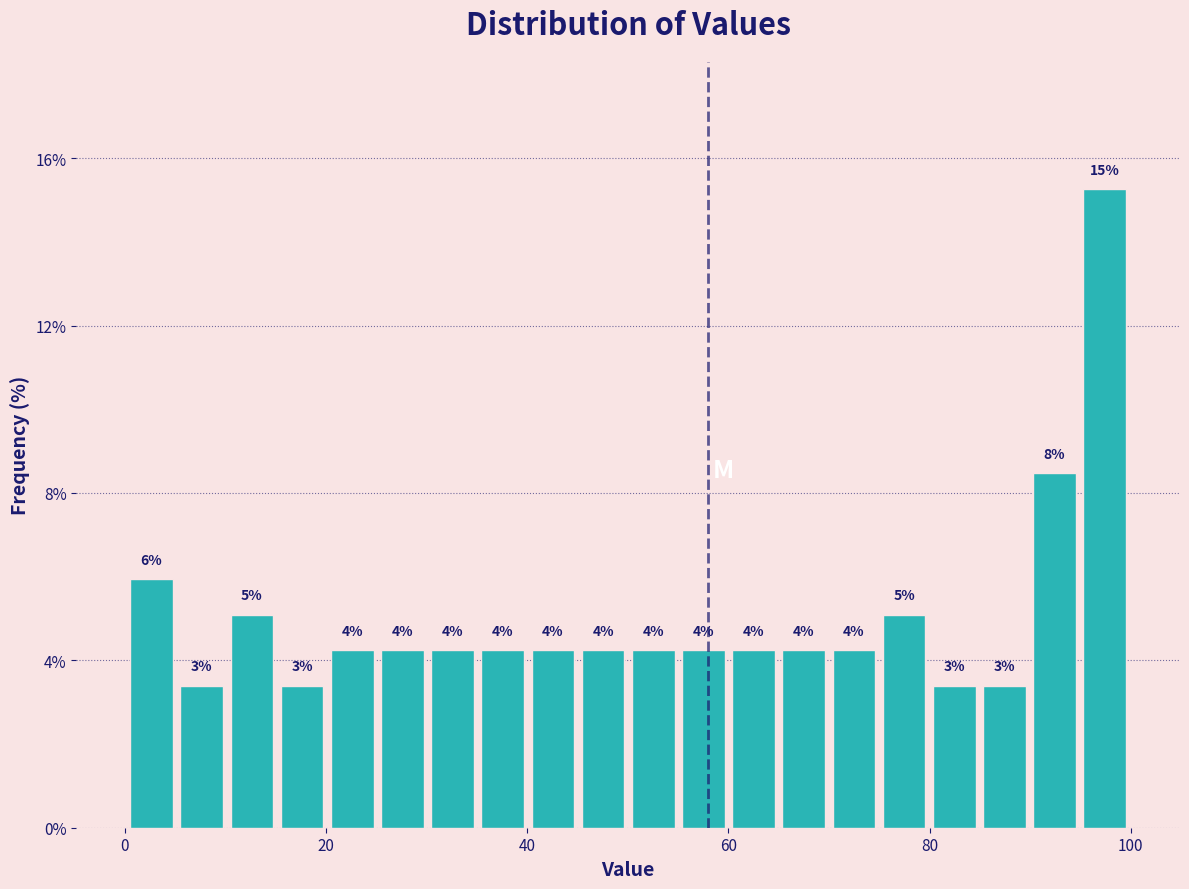

Read against the x-axis, roughly where is the centre of the tallest bar?

98